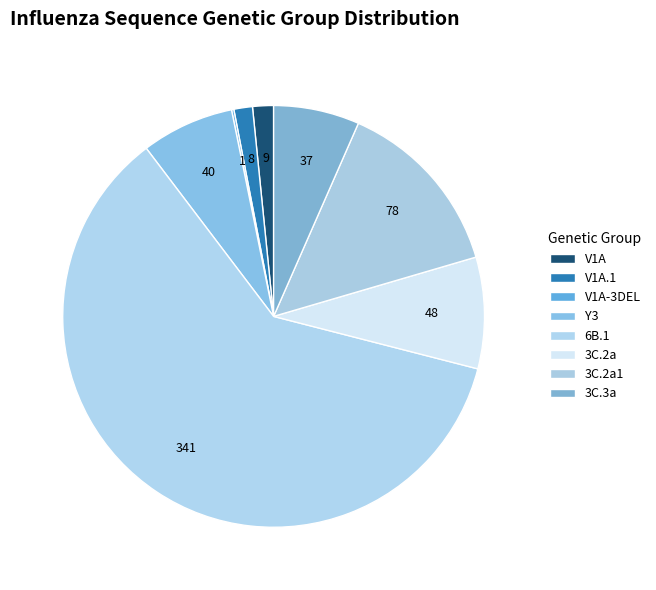

Rank the categories by value from highest to lowest.

6B.1, 3C.2a1, 3C.2a, Y3, 3C.3a, V1A, V1A.1, V1A-3DEL